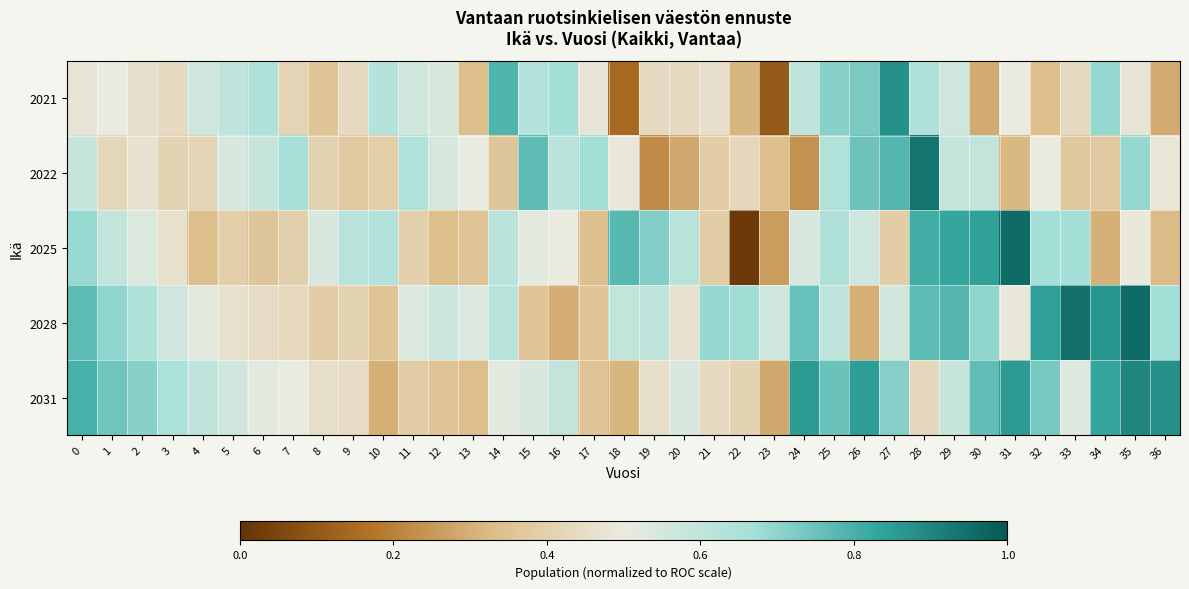

How many distinct data groups are displayed?

5